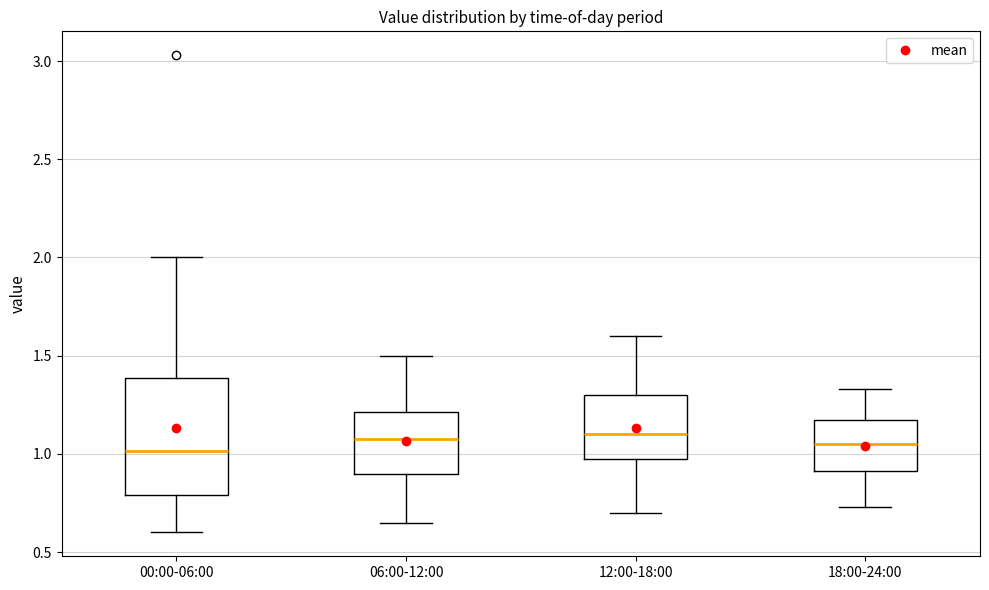

Which box is the tallest, from its lower edge to its upper edge?

00:00-06:00